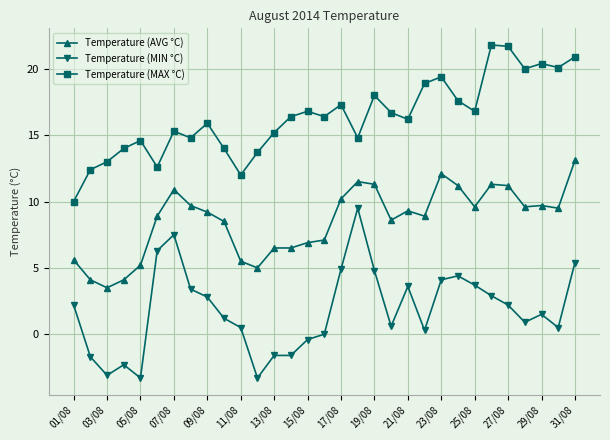

What is the sum of all Temperature (MAX °C) values?

507.7